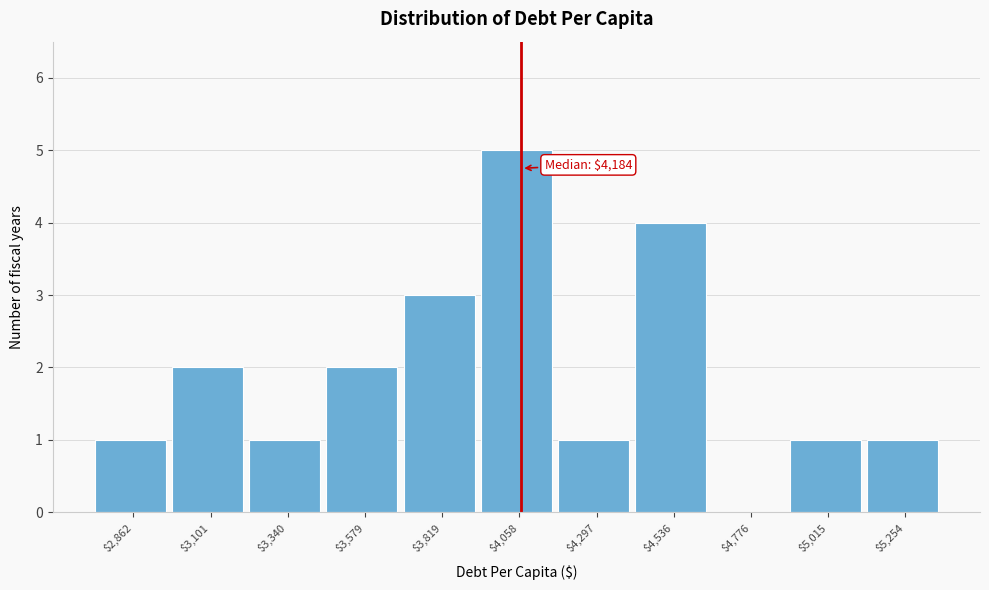

Is it true that the value at $5,015 is 2?

False